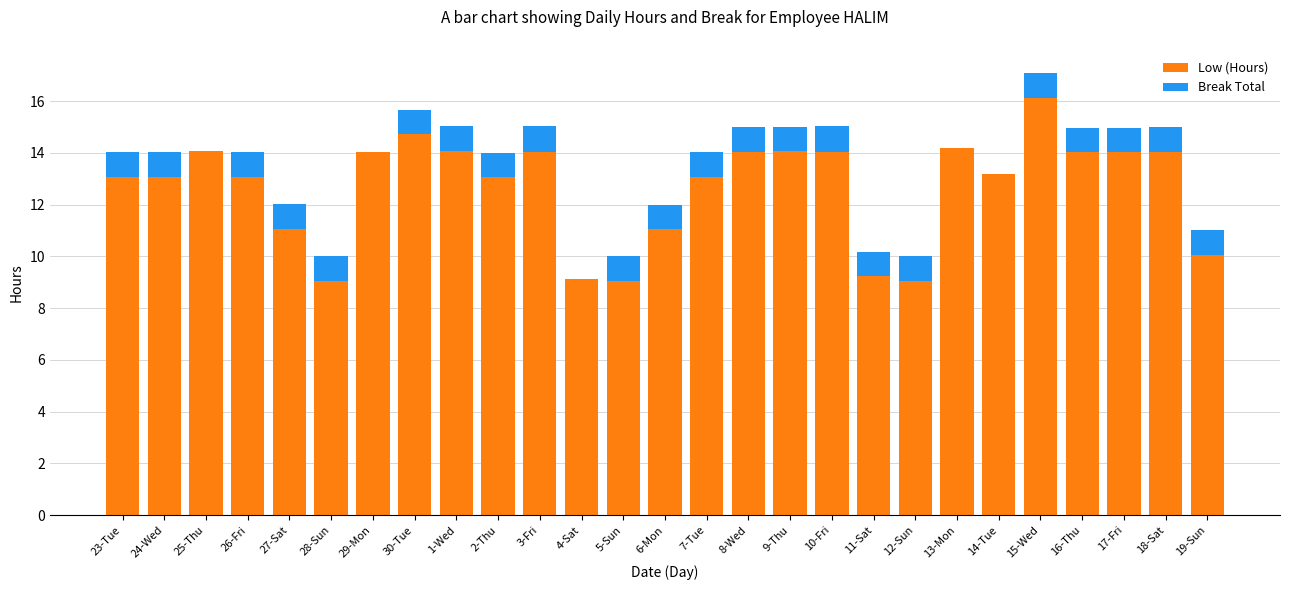

At which category is the sum across all series the highest?

15-Wed